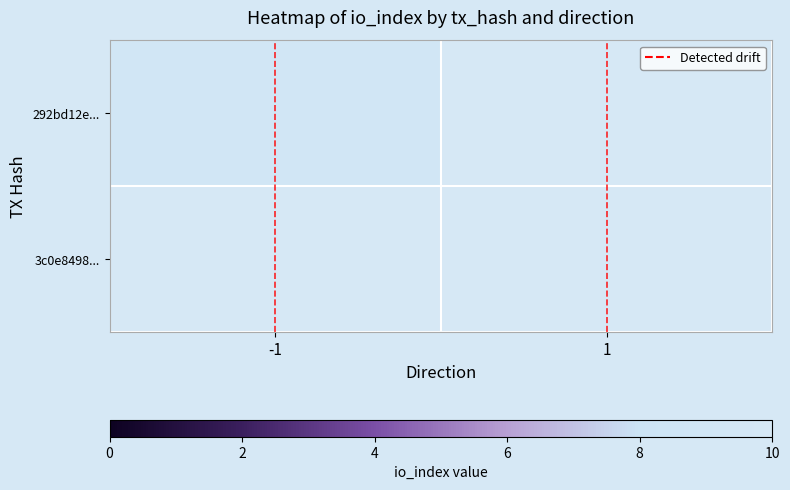

What is the average value of the Detected drift series?

0.5